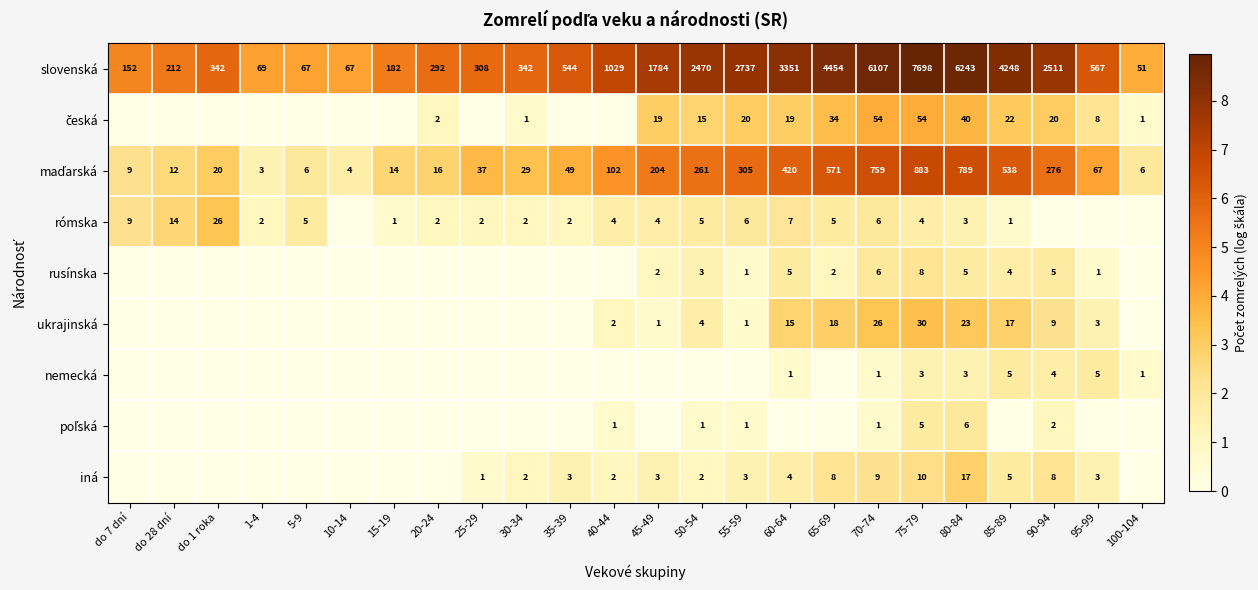

What is the sum of the rusínska values at 50-54 and 95-99?

4